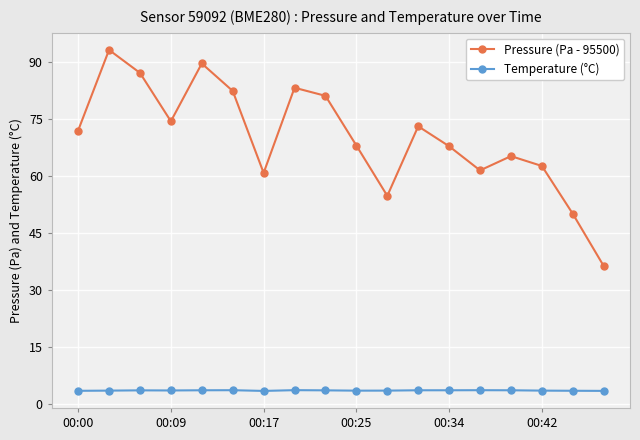

Count the Temperature (°C) values in the range 3 to 4.

18